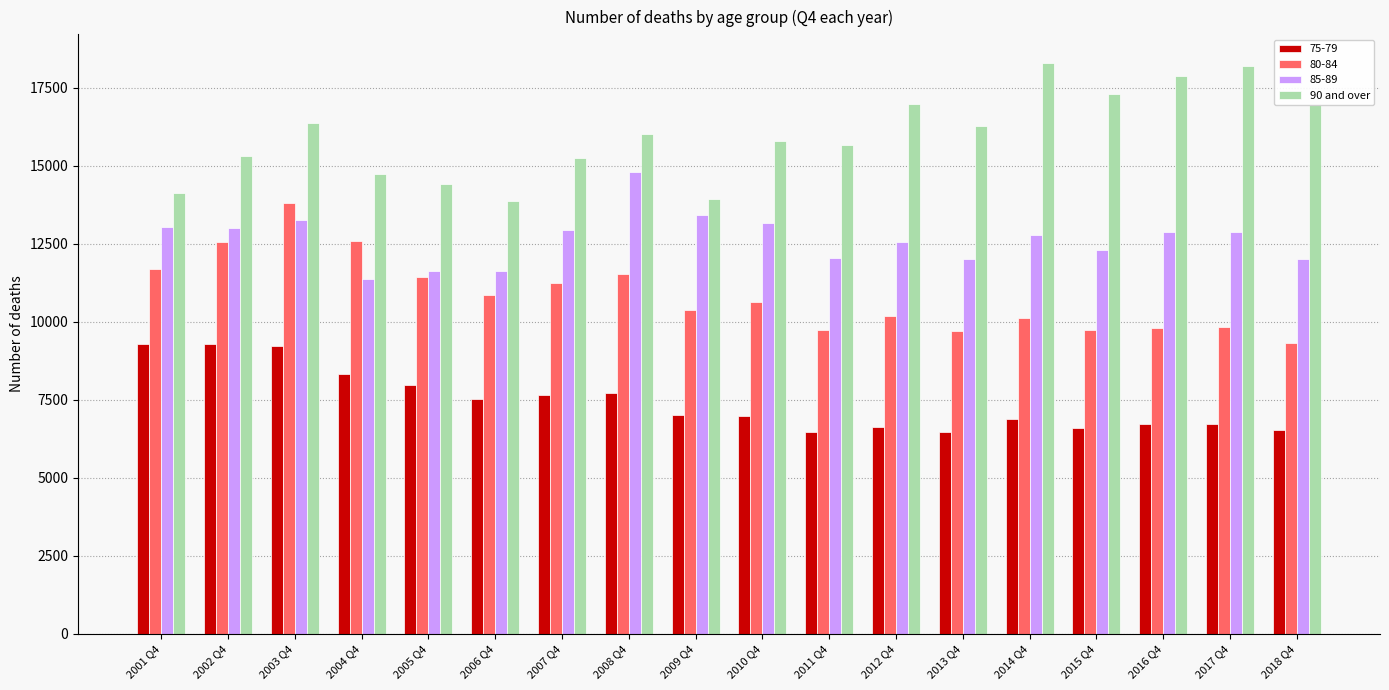

What is the difference between the second highest and minimum values in the 75-79 series?

2823